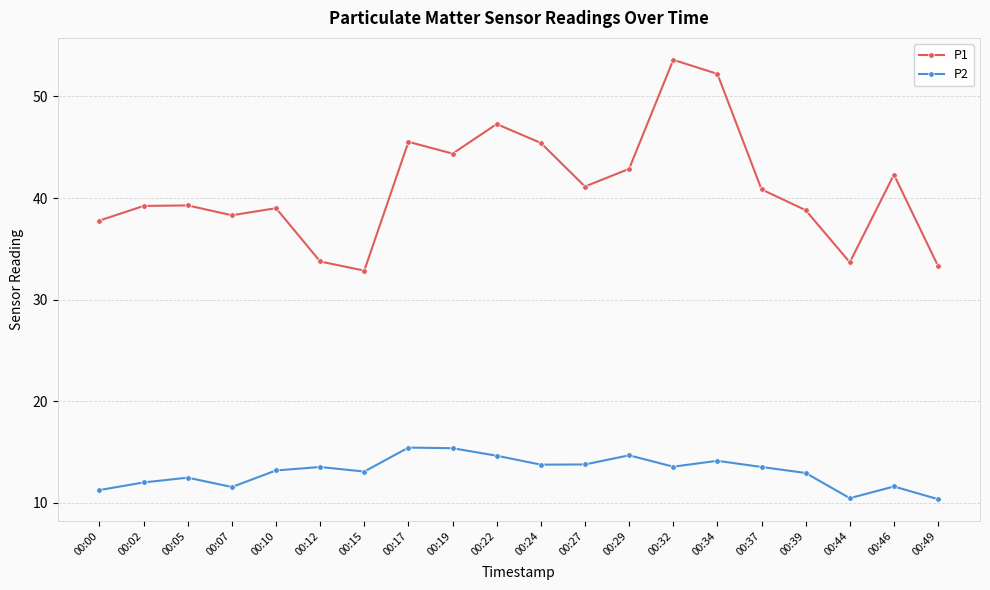

True or false: P2 has a value of 10.3 at 00:49.

True